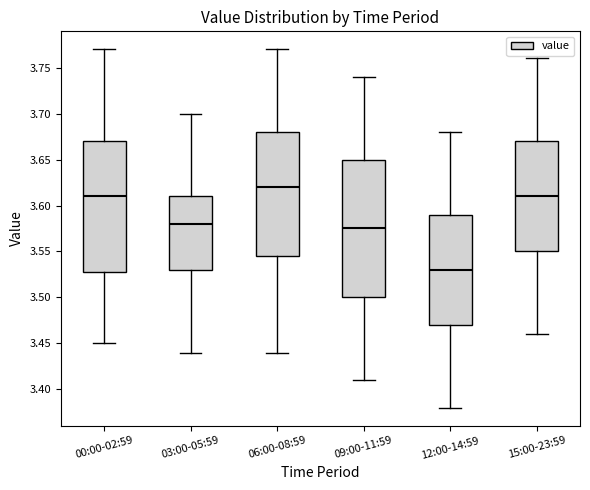

Reading left to right, transcribe this box plot: for each box, give where its median line is, the range the box spans, and where its two whiskers end, as read against the y-axis. The values are not printed on the chart, so give them approximately, as read against the axis.

00:00-02:59: median 3.610, box 3.530 to 3.670, whiskers 3.450 to 3.770
03:00-05:59: median 3.580, box 3.530 to 3.610, whiskers 3.440 to 3.700
06:00-08:59: median 3.620, box 3.545 to 3.680, whiskers 3.440 to 3.770
09:00-11:59: median 3.575, box 3.500 to 3.650, whiskers 3.410 to 3.740
12:00-14:59: median 3.530, box 3.470 to 3.590, whiskers 3.380 to 3.680
15:00-23:59: median 3.610, box 3.550 to 3.670, whiskers 3.460 to 3.760